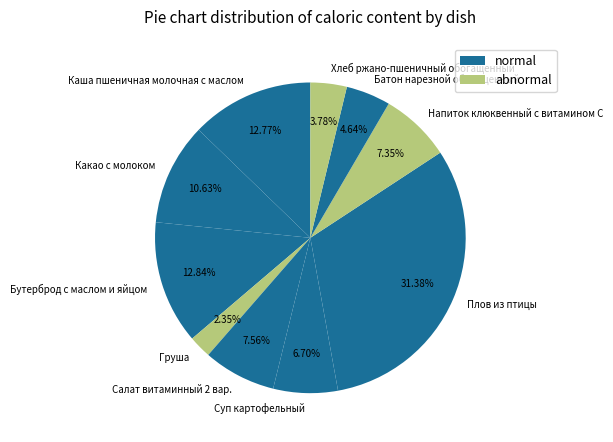

Is there a majority slice in this chart?

No